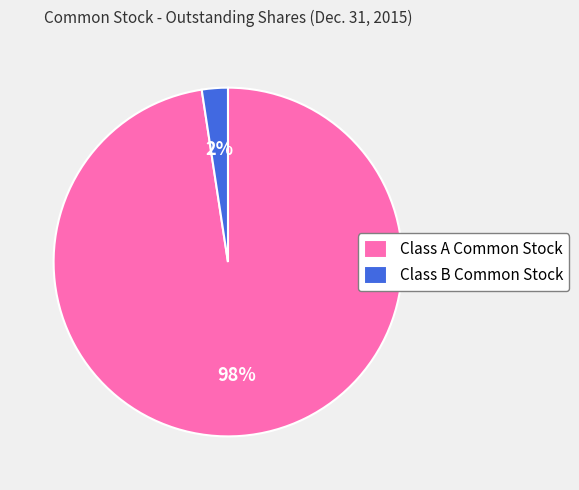

Between Class A Common Stock and Class B Common Stock, which is larger?

Class A Common Stock